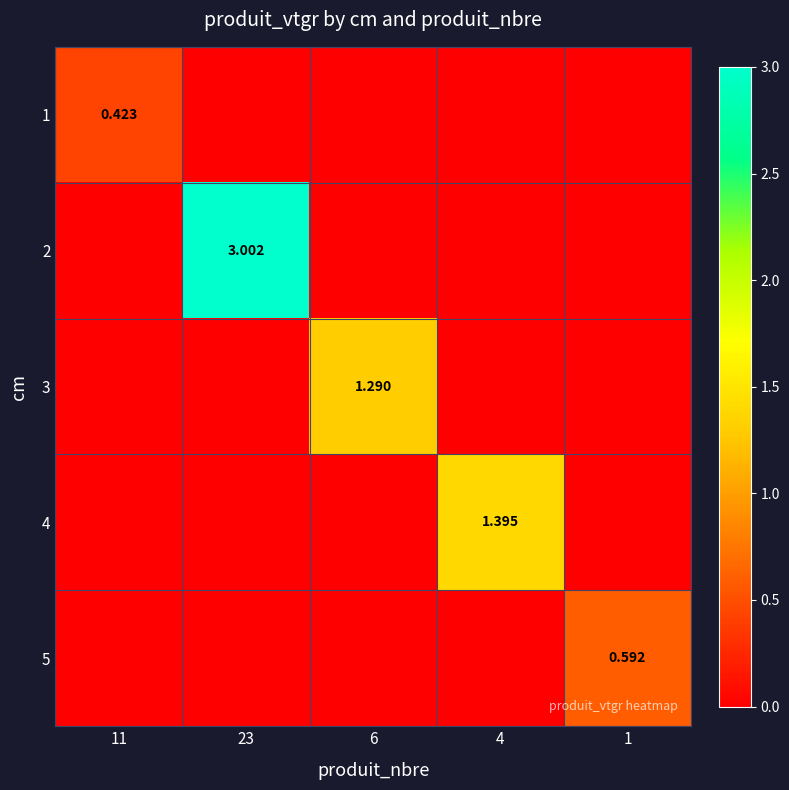

How many 3 values are between 0 and 1?

4